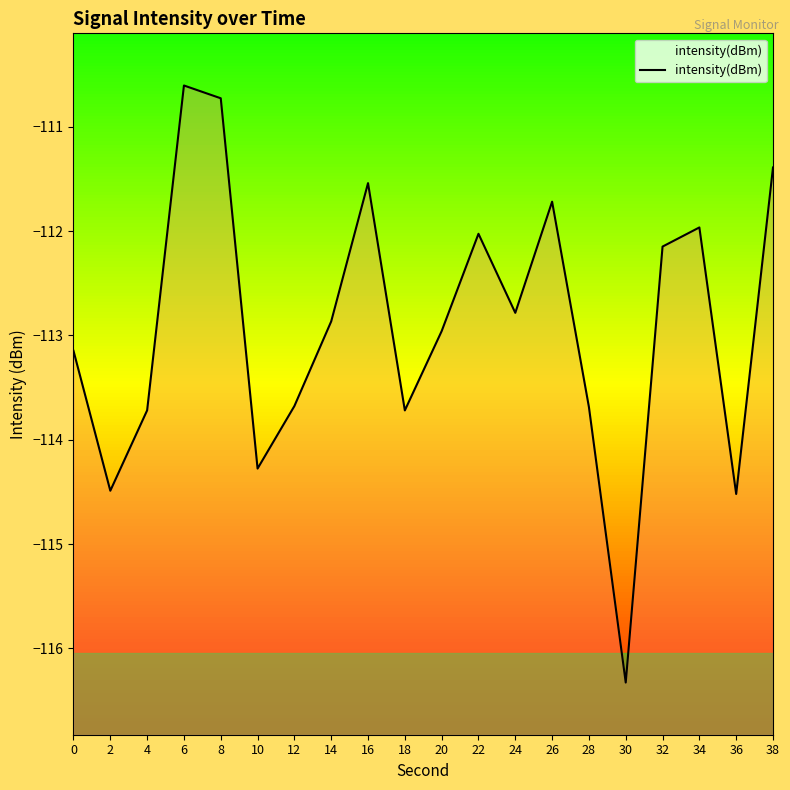

How many data points are less than -112?

14